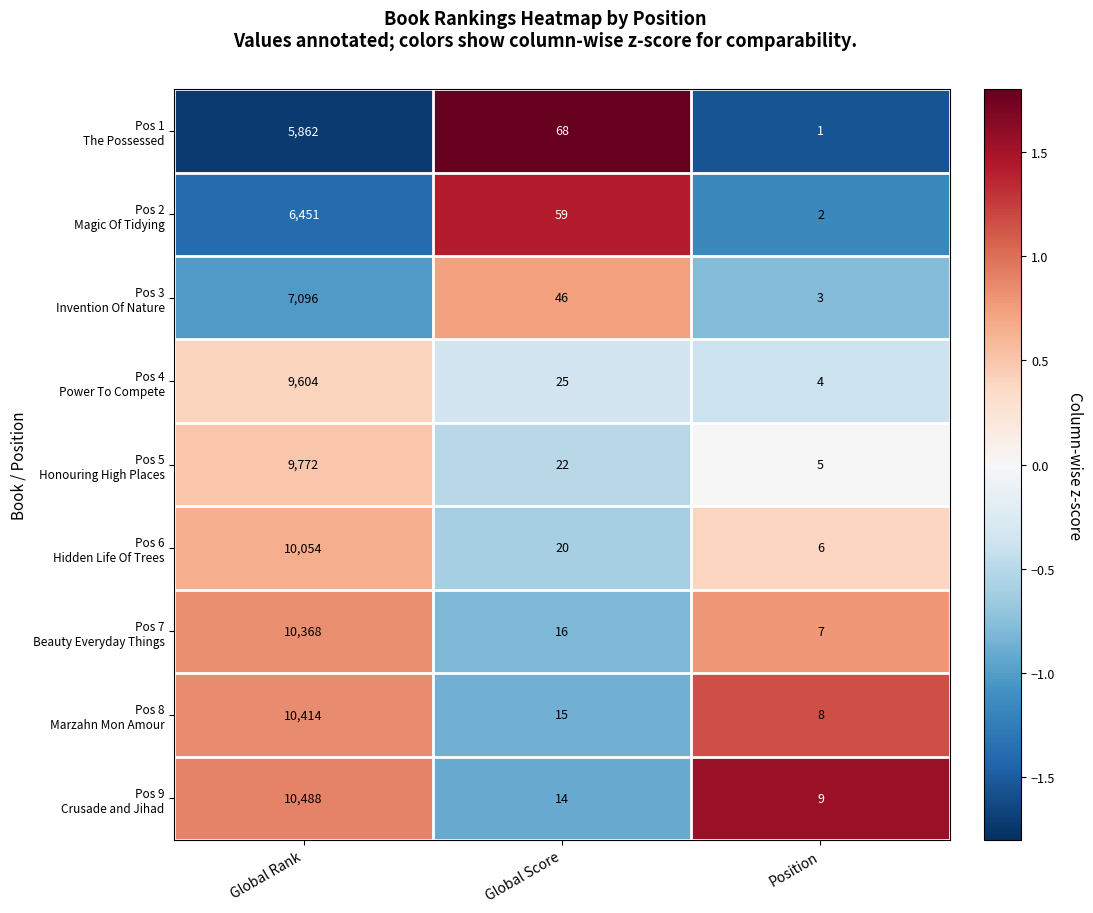

Which category has the highest value across all series?

Global Rank